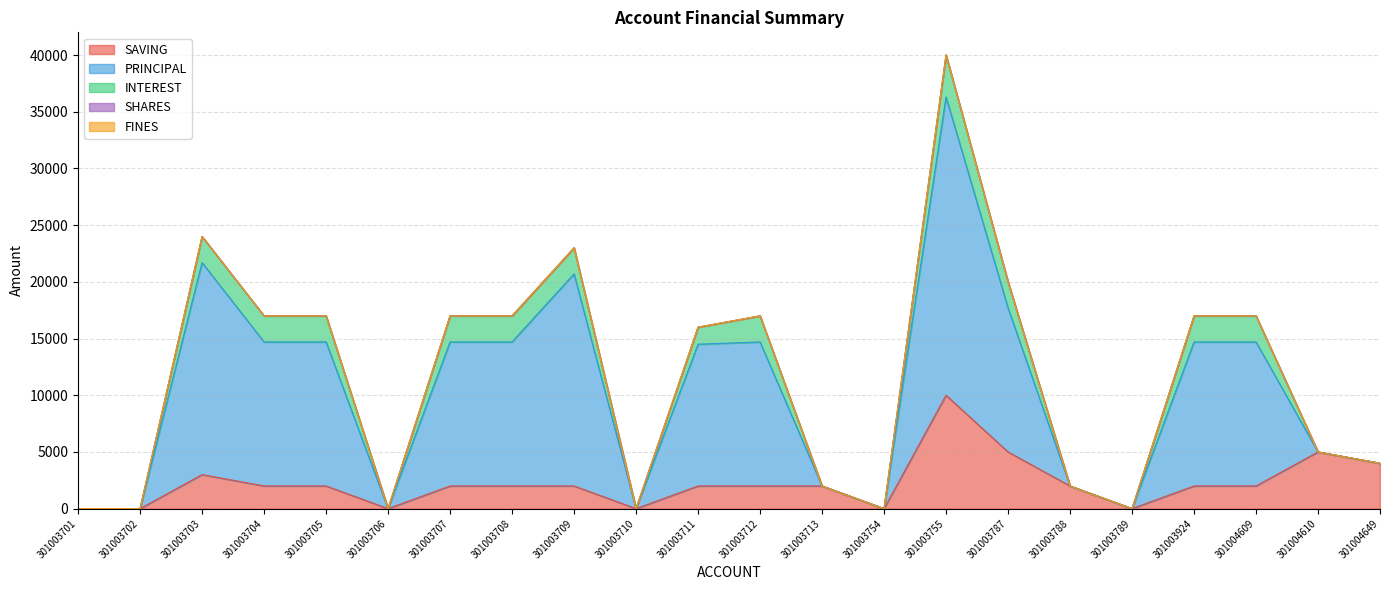

Which series changed the most between 301003711 and 301003924?

INTEREST